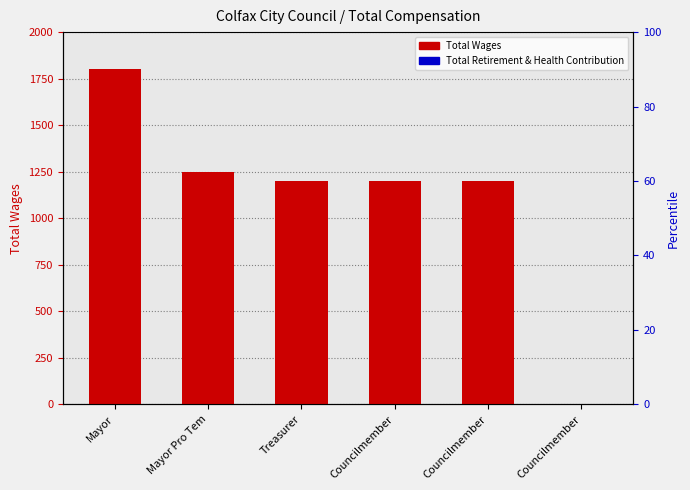

What is the sum of the Total Wages values at Mayor Pro Tem and Councilmember?

1250